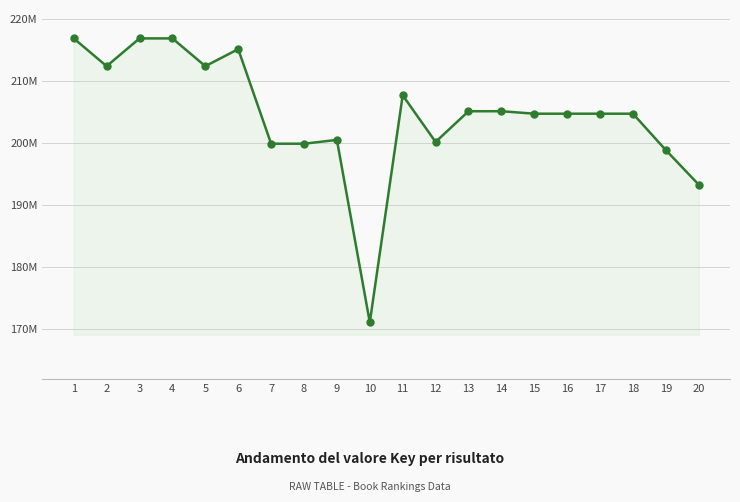

What is the change in value from 18 to 19?

-5878581